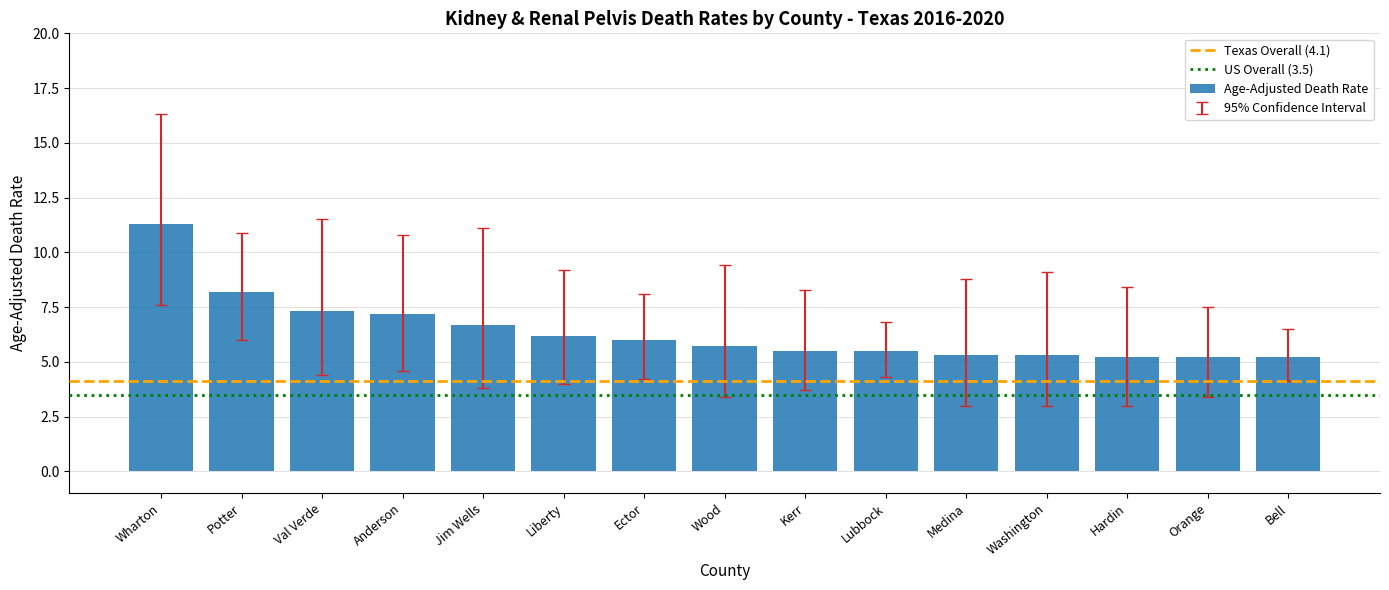

Reading left to right, extract all data points from this chart.

Wharton=11.3	Potter=8.2	Val Verde=7.3	Anderson=7.2	Jim Wells=6.7	Liberty=6.2	Ector=6.0	Wood=5.7	Kerr=5.5	Lubbock=5.5	Medina=5.3	Washington=5.3	Hardin=5.2	Orange=5.2	Bell=5.2